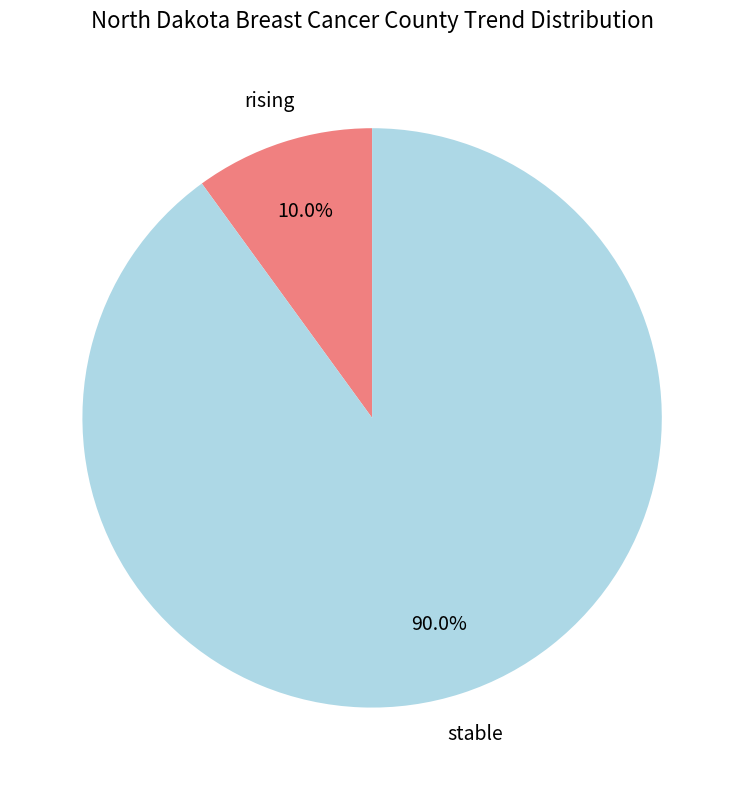

Is there any slice that represents more than half of the pie?

Yes